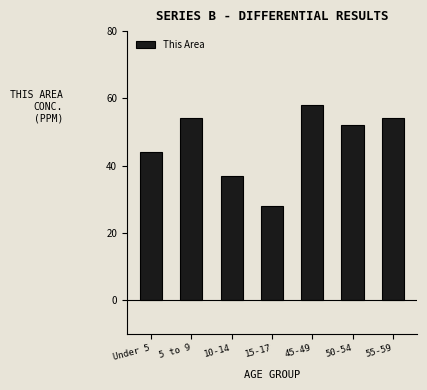

How many series are shown in this chart?

1